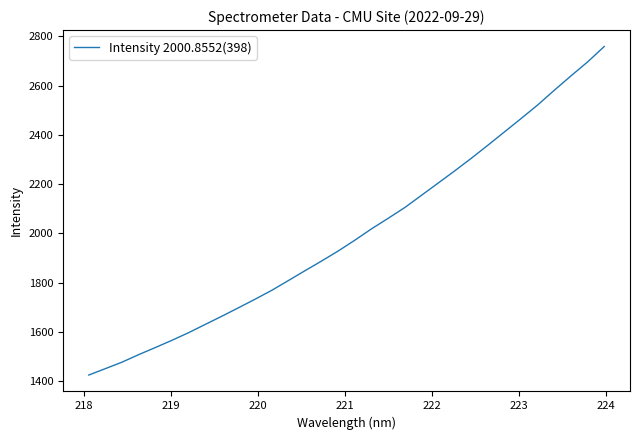

What is the minimum value shown in the chart?

1424.4